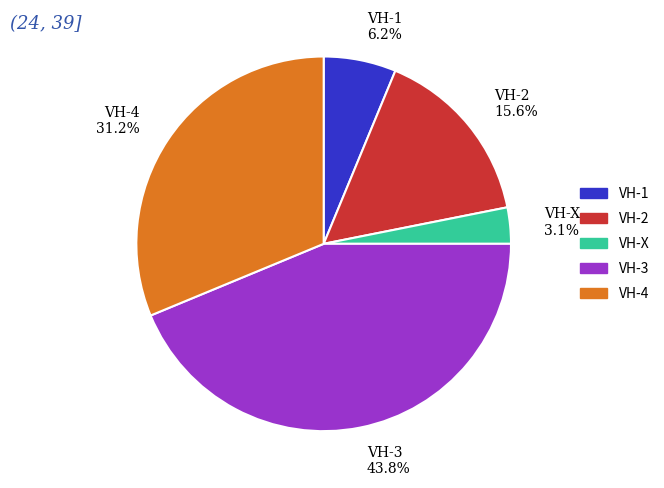

Which has a higher value, VH-4 31.2% or VH-1 6.2%?

VH-4 31.2%